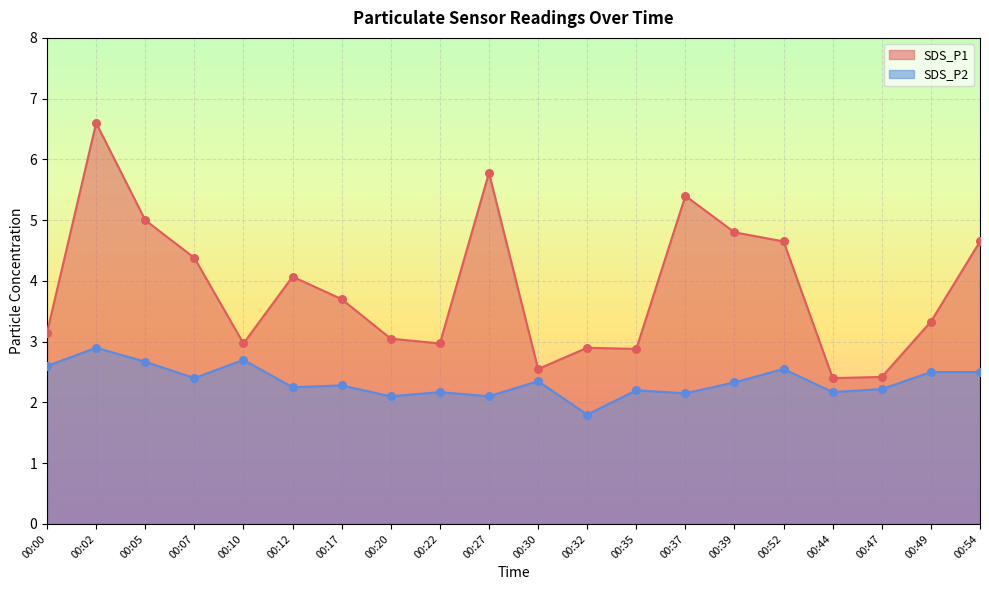

Which series has the largest total across all categories?

SDS_P1